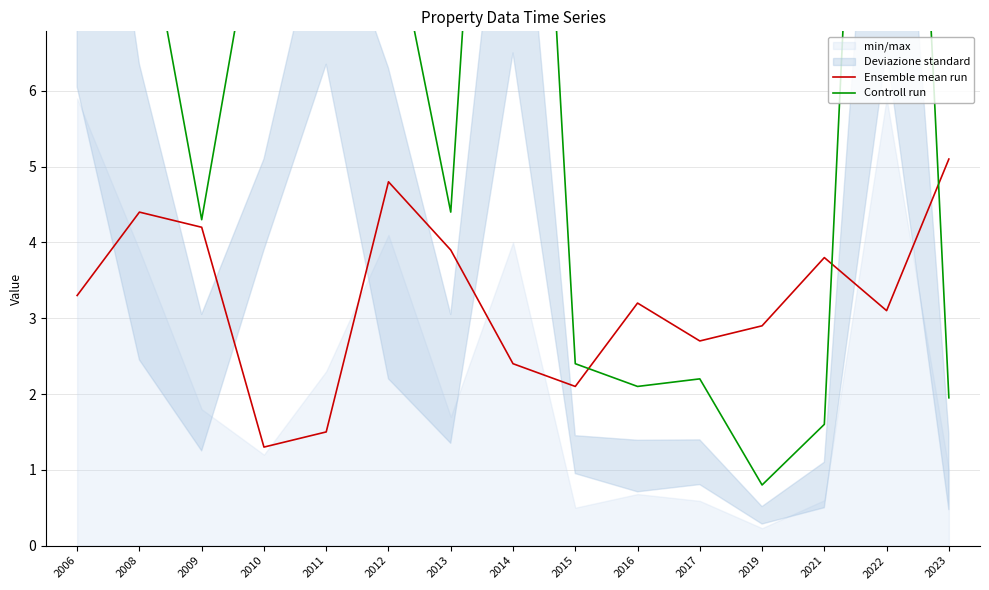

What is the value of the Controll run point at the 11th from the left?

2.2